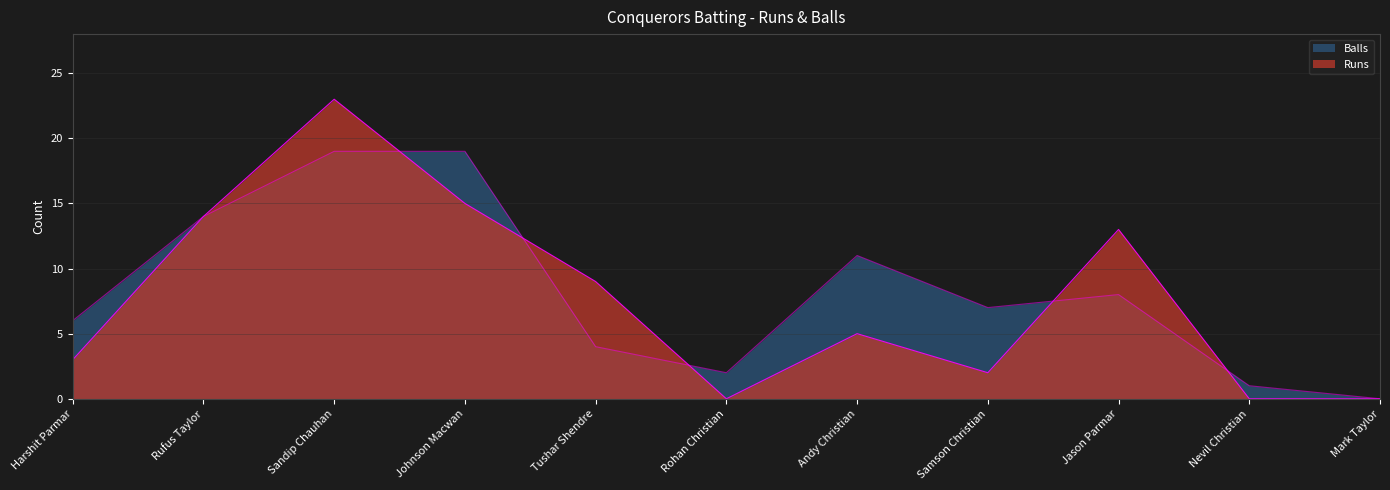

Where does the Runs series first go above 5?

Rufus Taylor